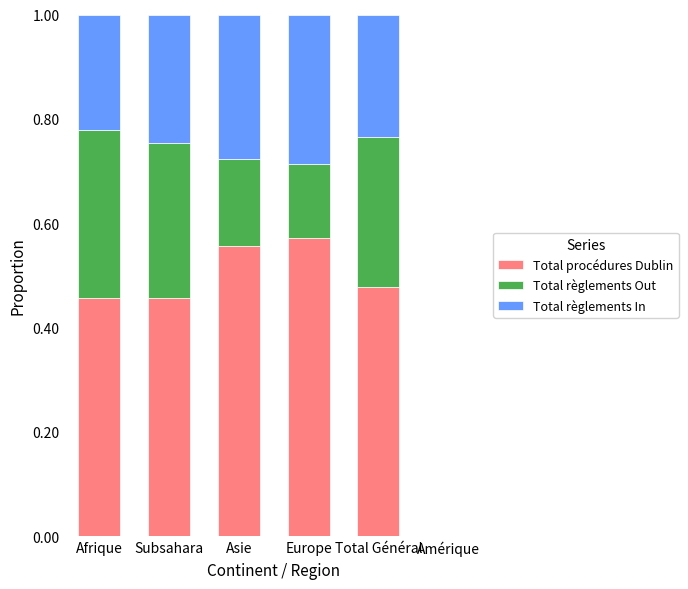

What is the total value across all series at Afrique?

1.0